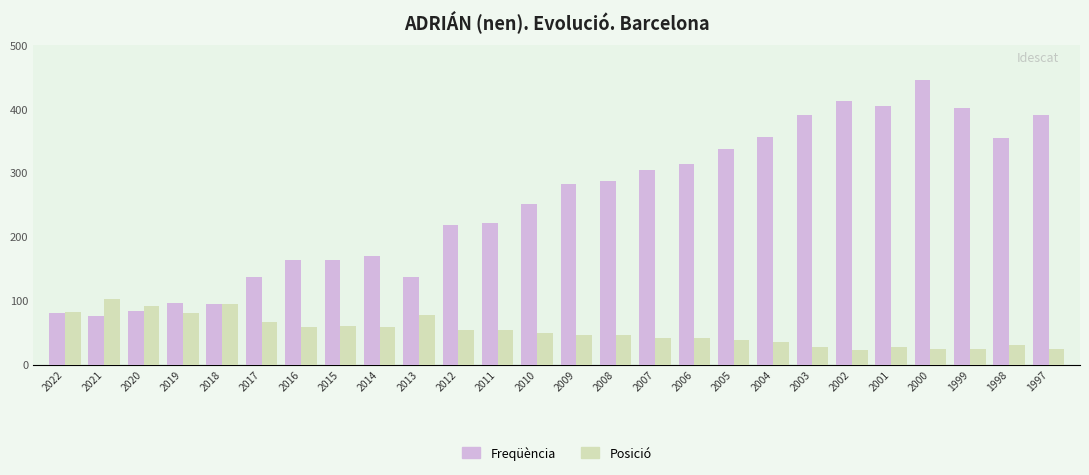

How many values in the Freqüència series are below 282?

13